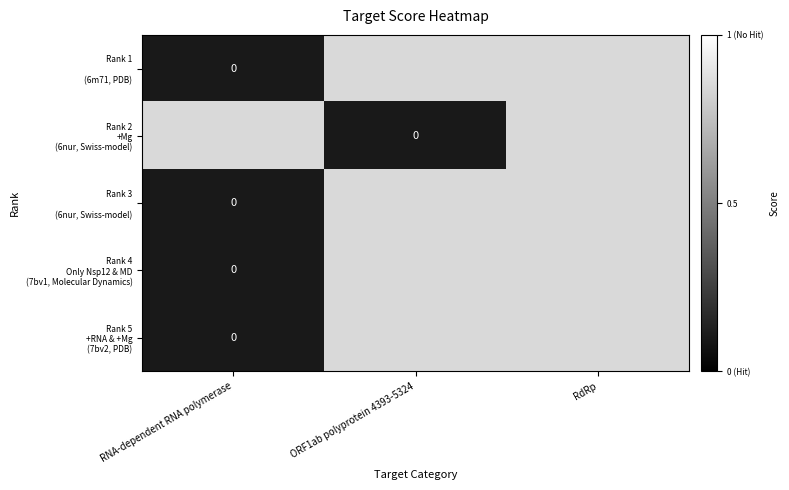

Is the value of Rank 5 +RNA & +Mg (7bv2, PDB) at ORF1ab polyprotein 4393-5324 greater than the value of Rank 4 Only Nsp12 & MD (7bv1, Molecular Dynamics) at RNA-dependent RNA polymerase?

Yes